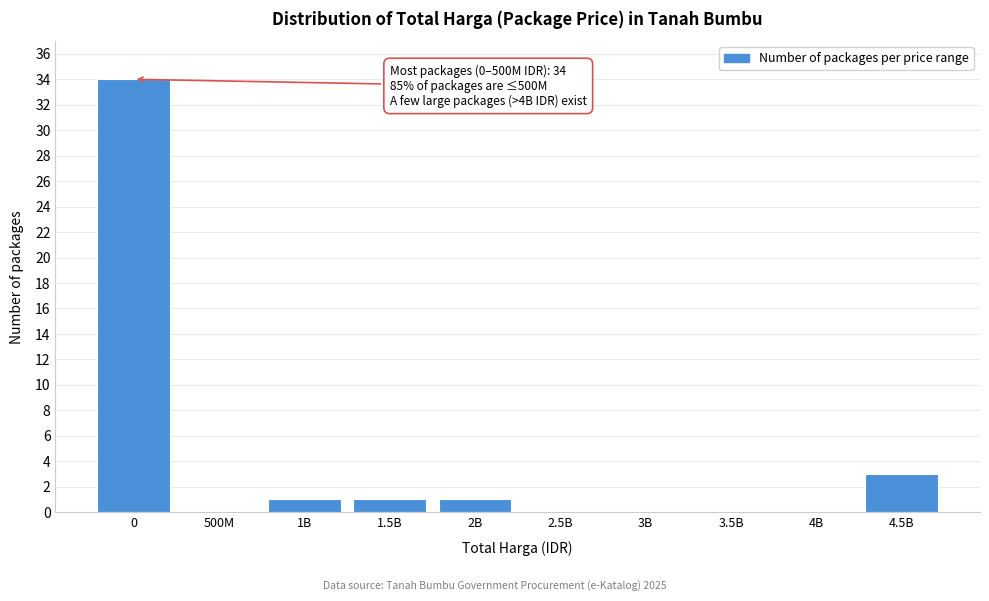

Reading left to right, extract all data points from this chart.

0=34	500M=0	1B=1	1.5B=1	2B=1	2.5B=0	3B=0	3.5B=0	4B=0	4.5B=3